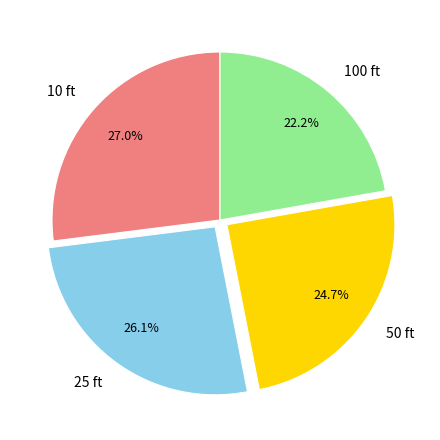

Which has a higher value, 25 ft or 10 ft?

10 ft